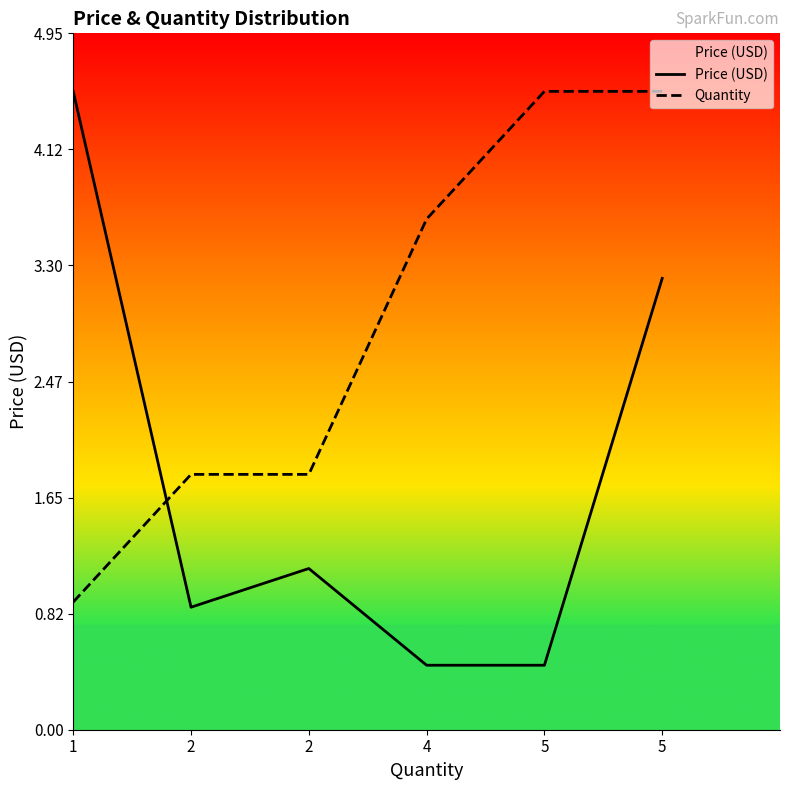

What are all the series names shown in the legend?

Price (USD), Quantity